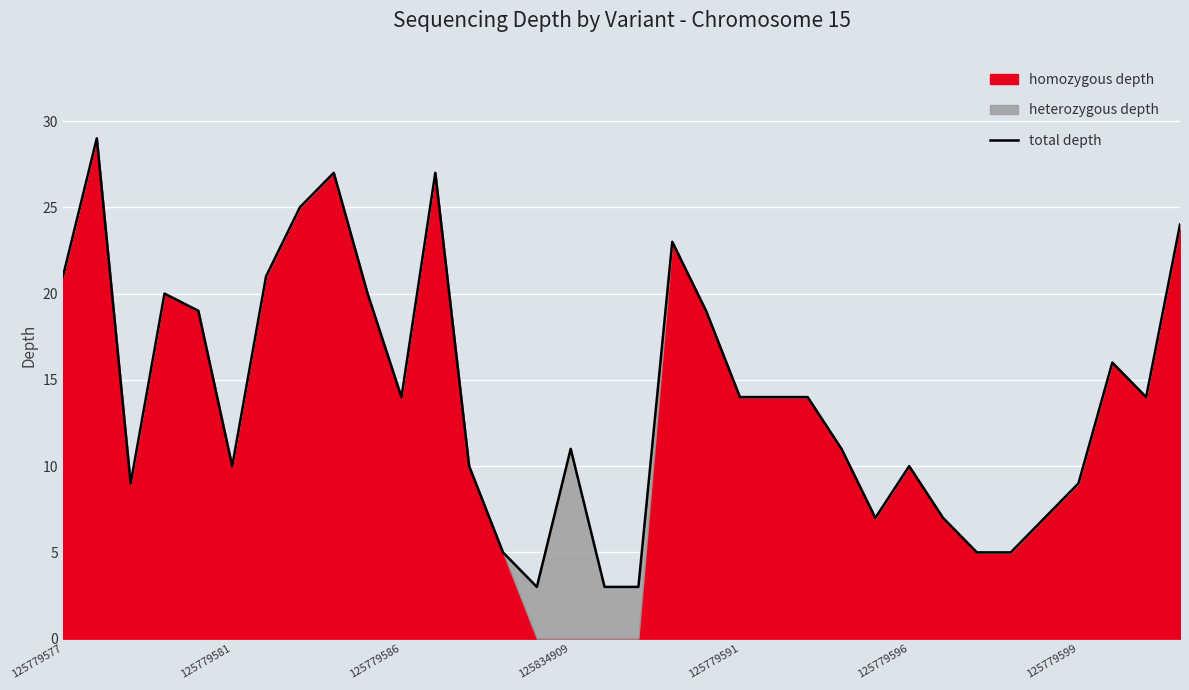

What is the maximum value for total depth?

29